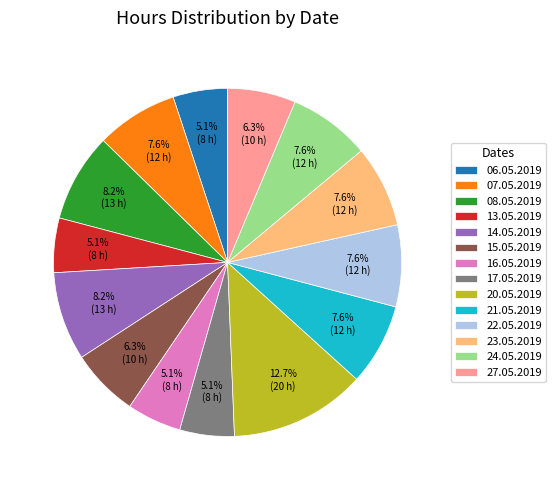

What is the largest slice in the pie chart?

20.05.2019